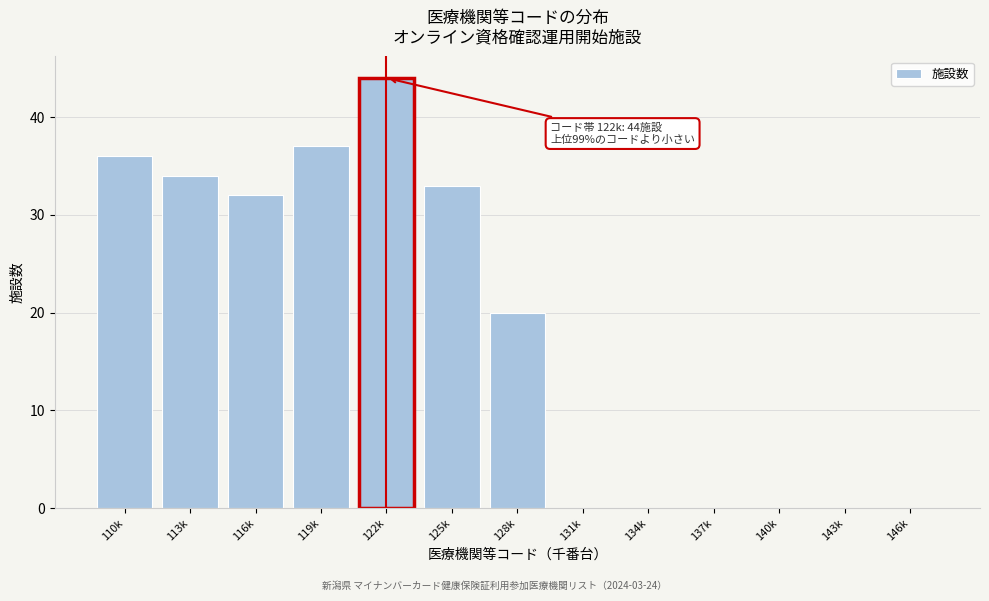

Reading left to right, transcribe all the data shown in this chart.

110k=36	113k=34	116k=32	119k=37	122k=44	125k=33	128k=20	131k=0	134k=0	137k=0	140k=0	143k=0	146k=0